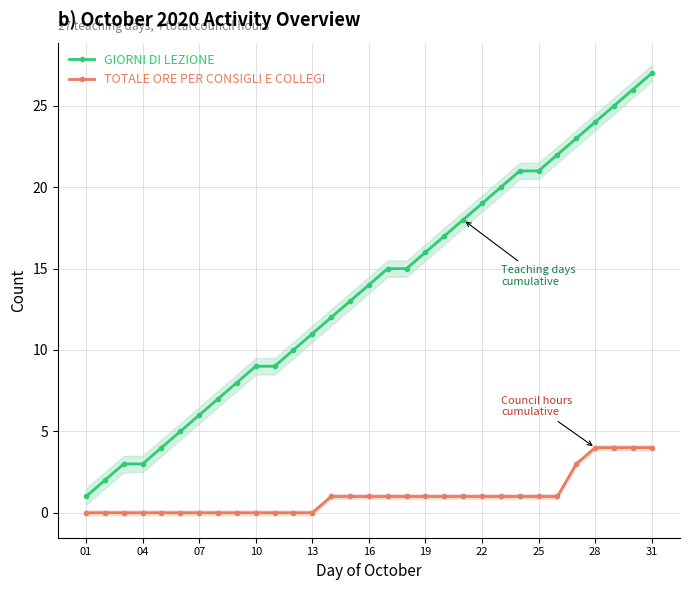

How many values in the TOTALE ORE PER CONSIGLI E COLLEGI series exceed 1?

5